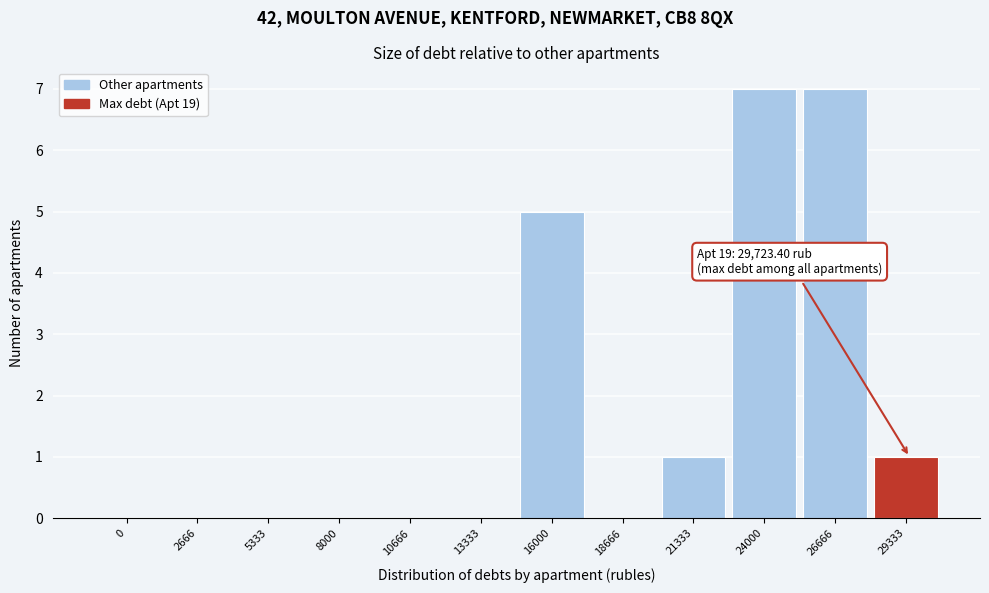

Reading right to left, list all the values displayed in this chart.

29333=1	26666=7	24000=7	21333=1	18666=0	16000=5	13333=0	10666=0	8000=0	5333=0	2666=0	0=0